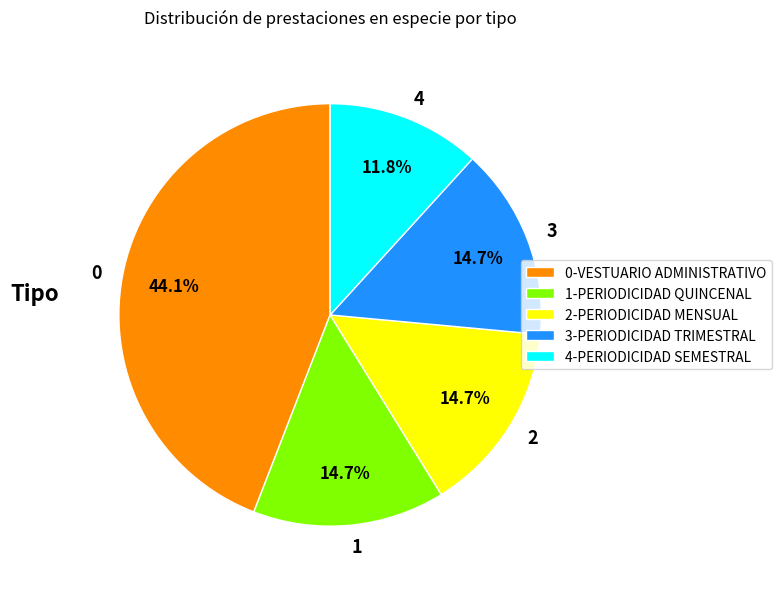

Is there any slice that represents more than half of the pie?

No